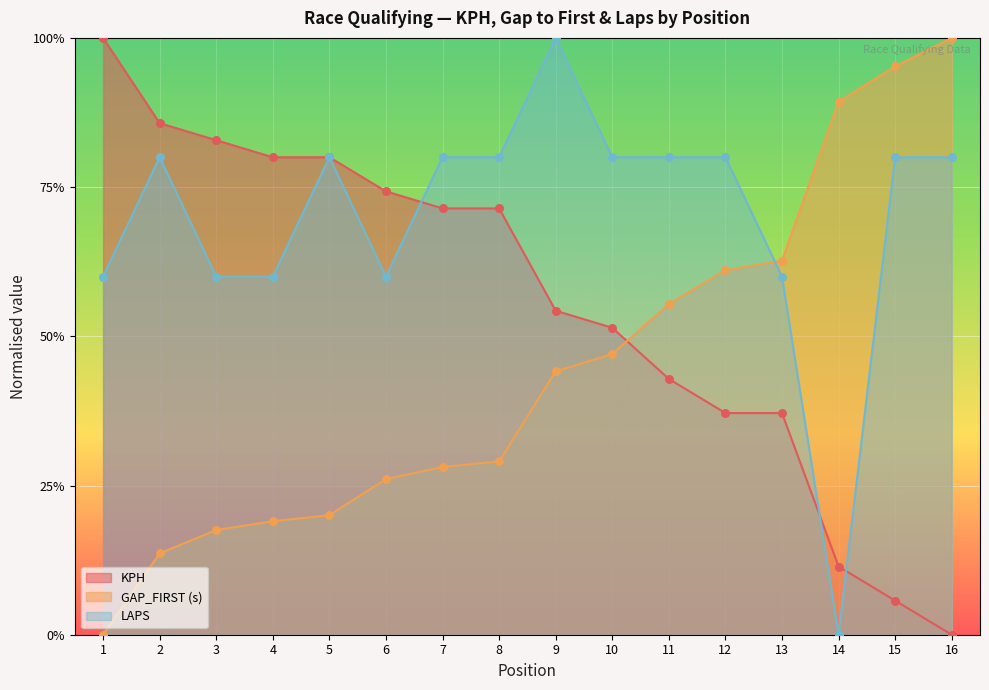

What are all the series names shown in the legend?

KPH, GAP_FIRST (s), LAPS